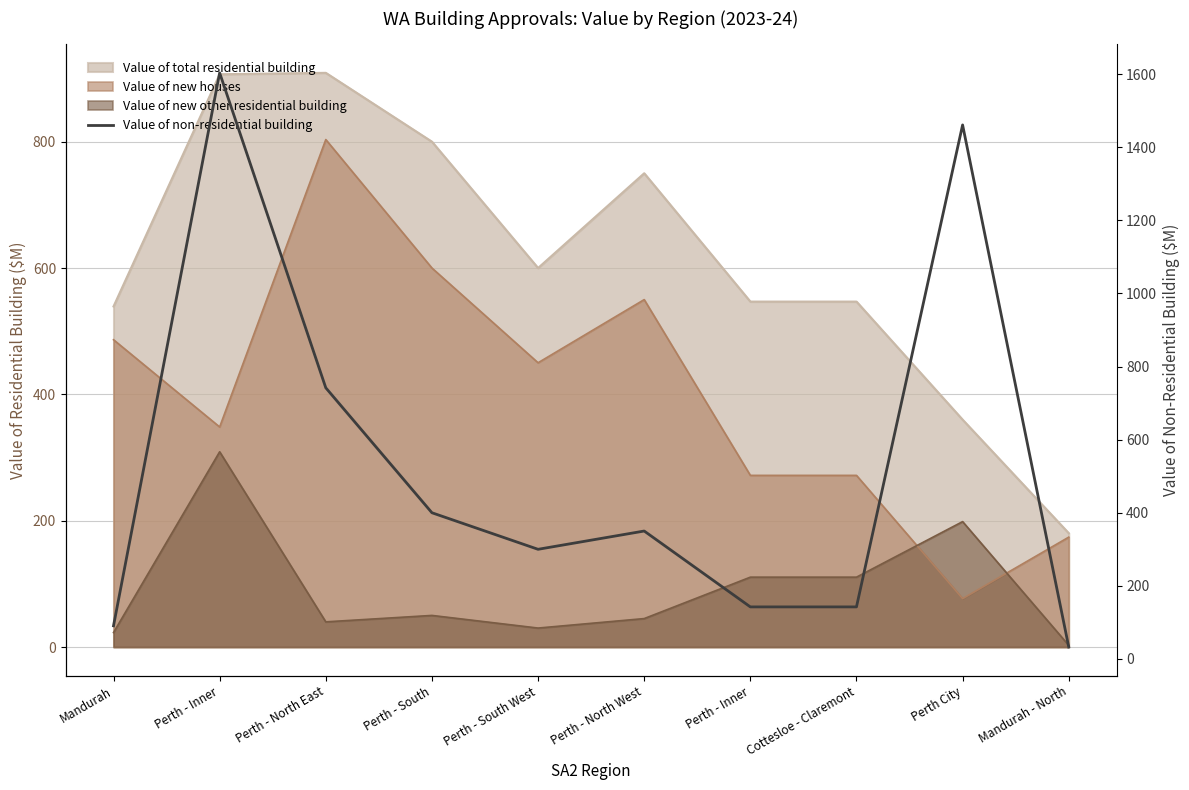

What is the sum of all values?

5264.3